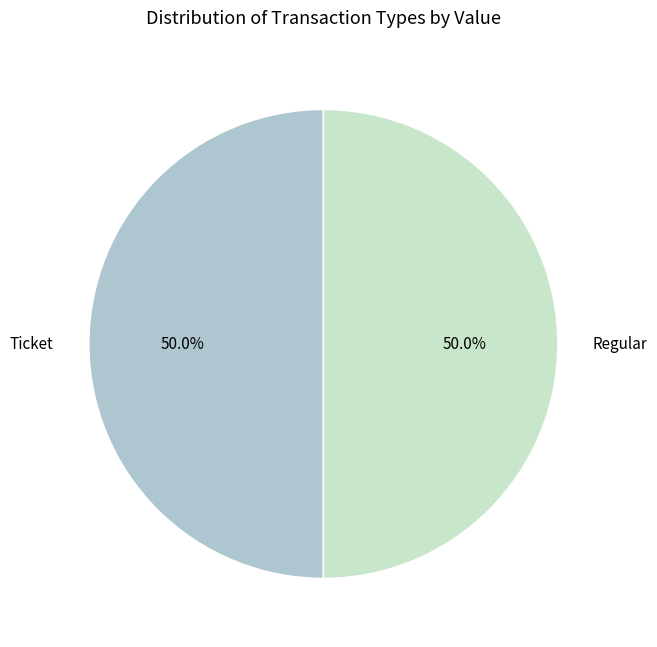

Approximately how many times larger is the value at Ticket compared to Regular?

1.0